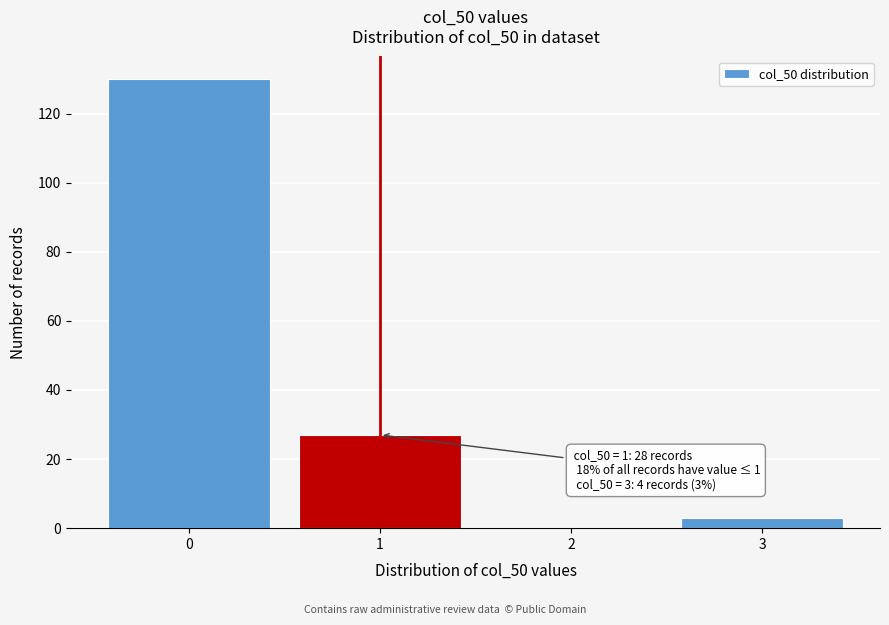

Reading left to right, transcribe all the data shown in this chart.

0=130	1=27	2=0	3=3